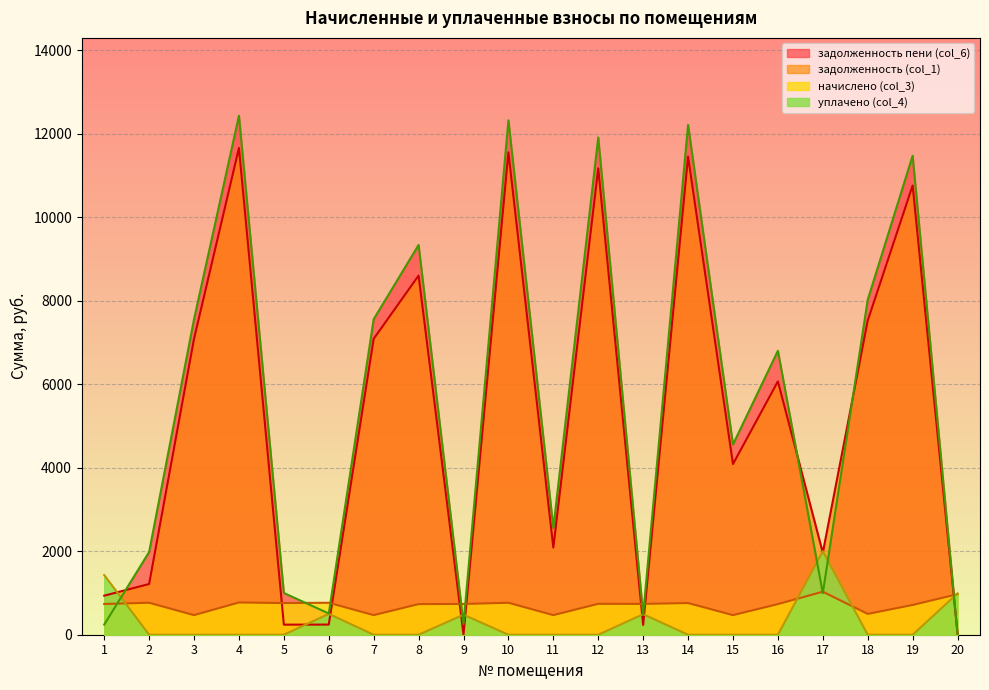

How many lines are shown in the chart?

4